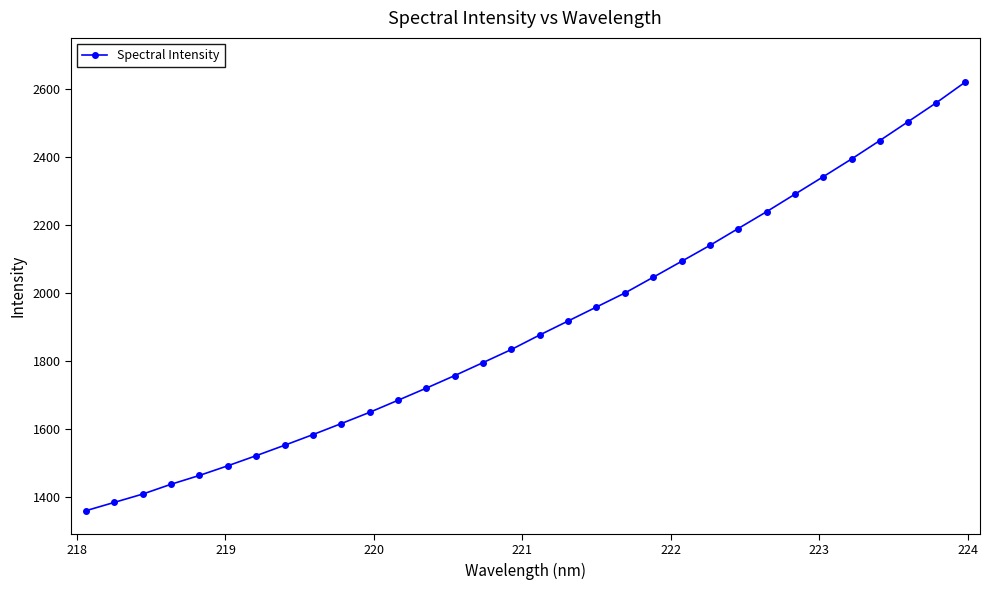

What is the smallest value displayed?

1359.2